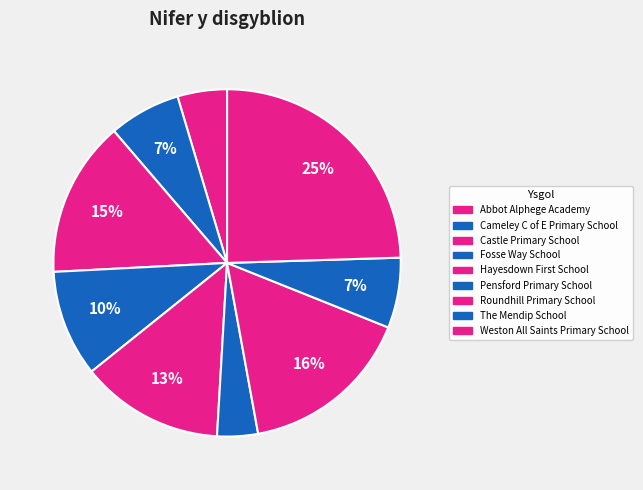

How many segments does this pie chart have?

9